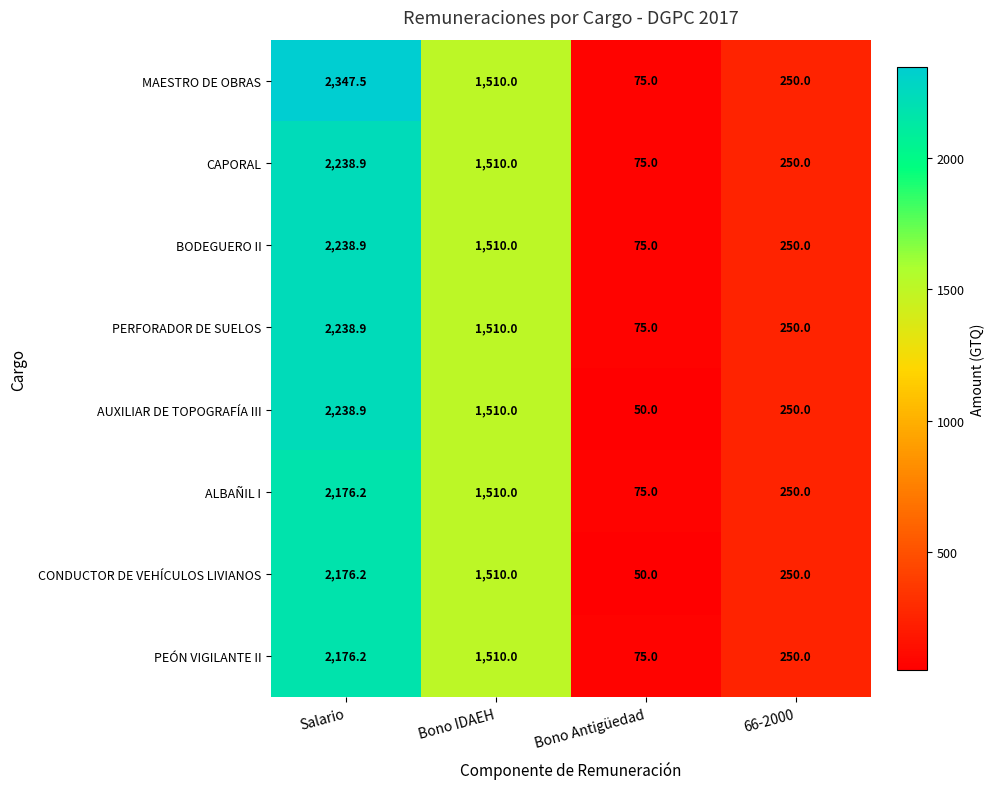

What is the total value across all series at Bono IDAEH?

12080.0